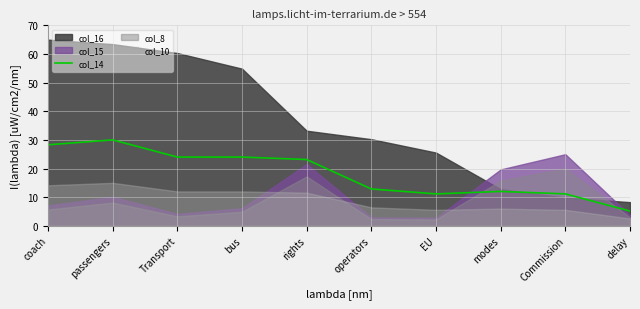

What is the maximum value for col_14?

30.0